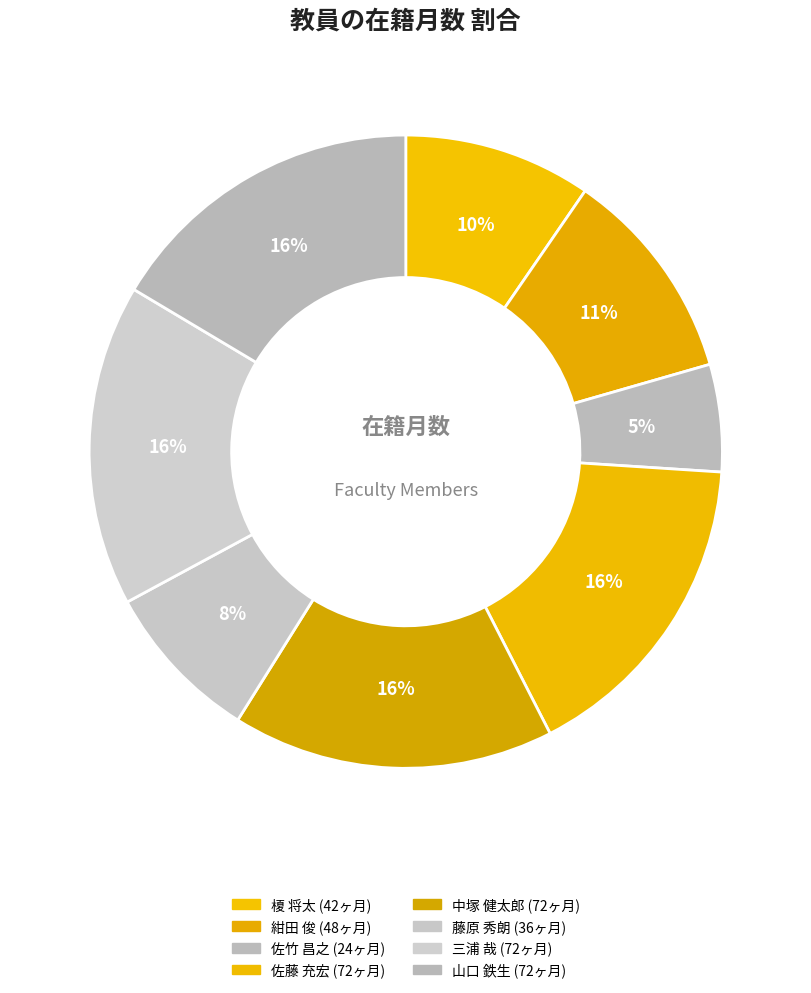

How many slices are in this pie chart?

8